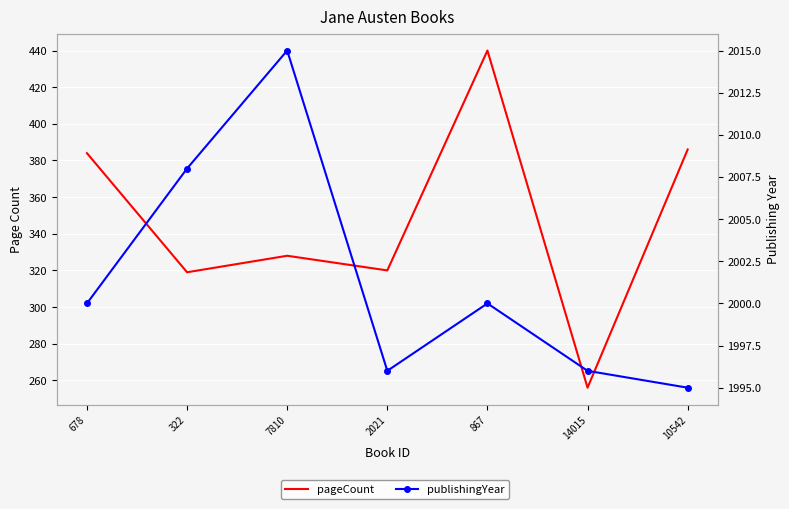

What is the sum of the pageCount values at 2021 and 10542?

706